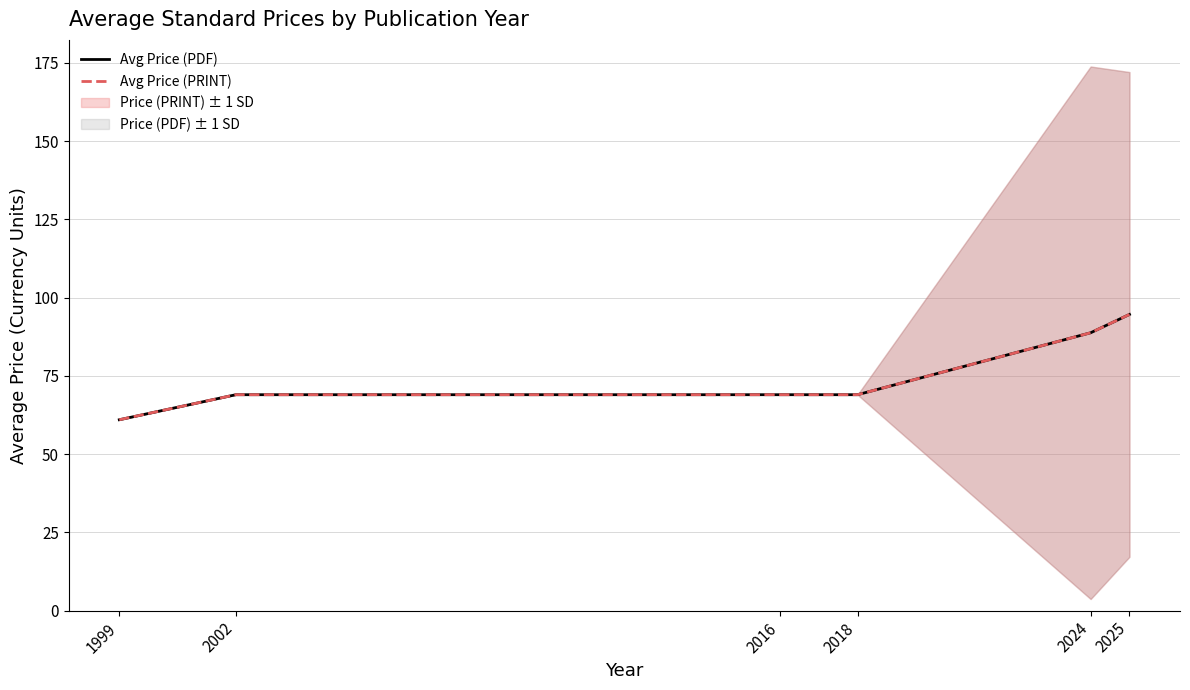

True or false: Avg Price (PDF) and Avg Price (PRINT) intersect in this chart.

False